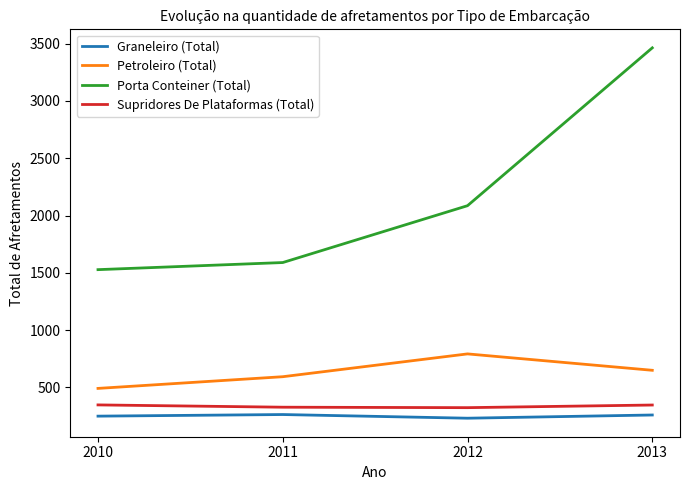

At which category does Graneleiro (Total) reach its first local peak?

2011